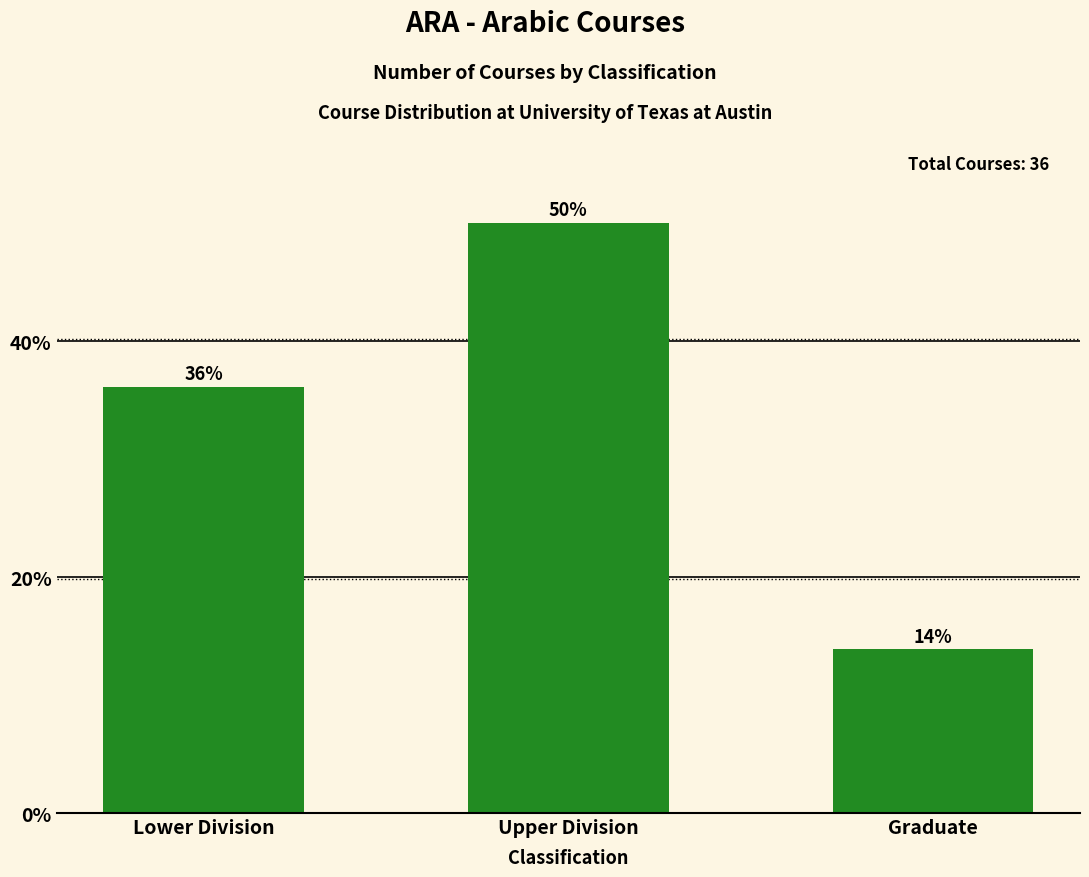

Rank the categories by value from highest to lowest.

Upper Division, Lower Division, Graduate